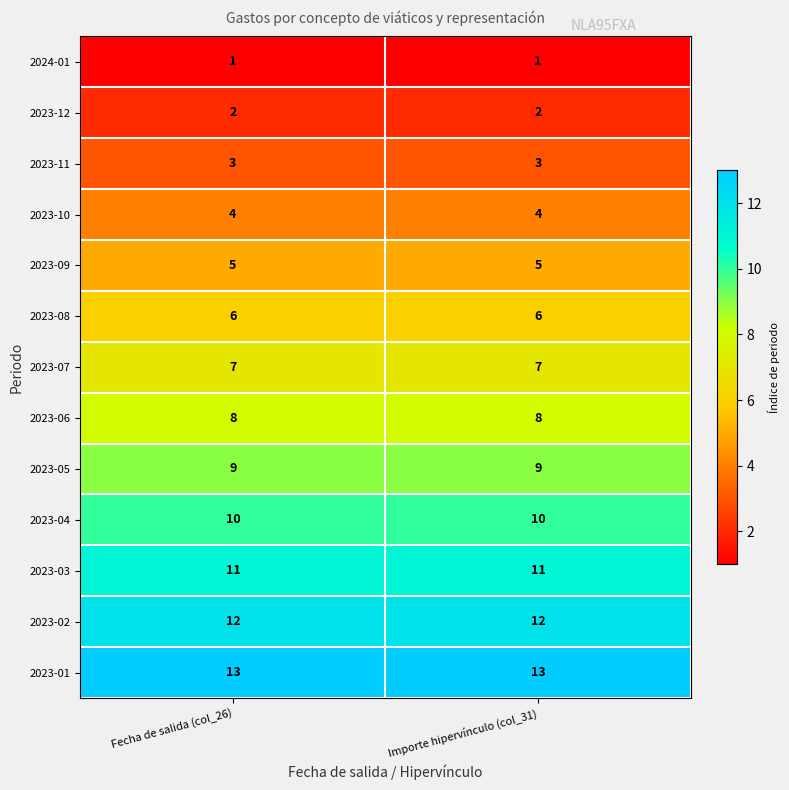

Rank the series by their maximum value, from highest to lowest.

2023-01, 2023-02, 2023-03, 2023-04, 2023-05, 2023-06, 2023-07, 2023-08, 2023-09, 2023-10, 2023-11, 2023-12, 2024-01